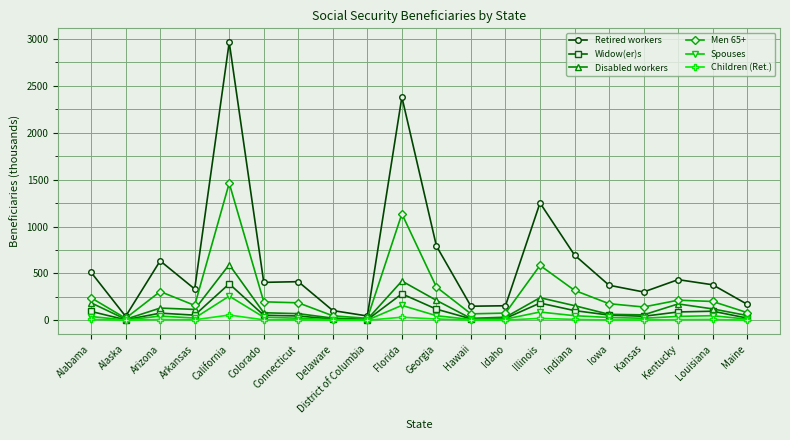

What position from the right is Georgia?

10